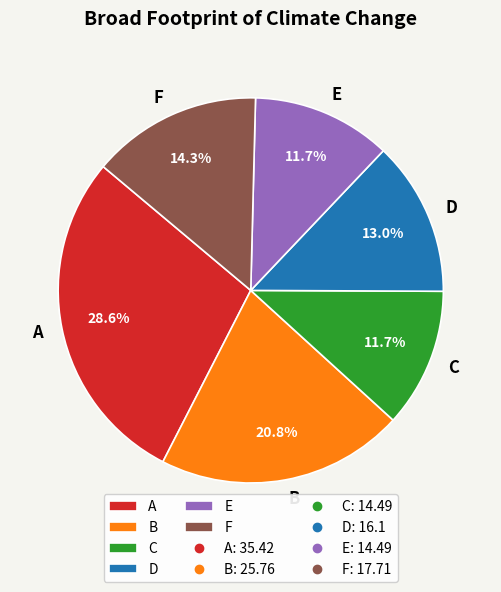

How many slices are in this pie chart?

6